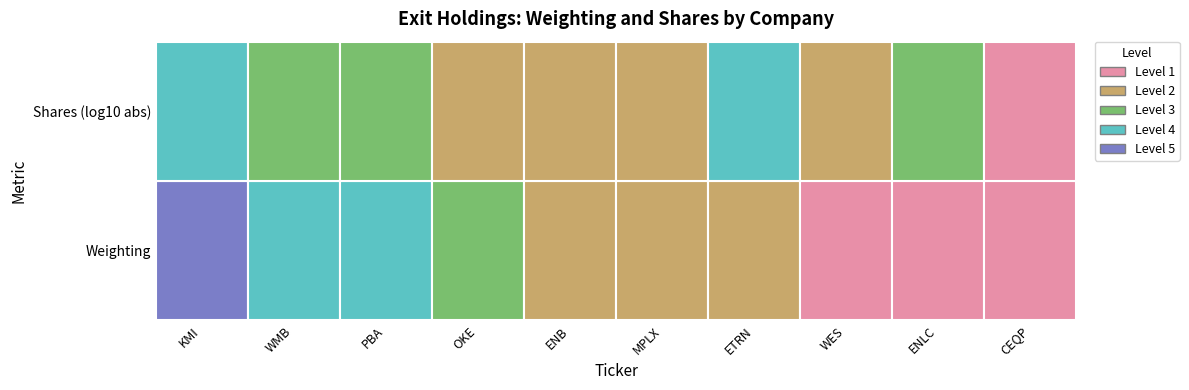

Is the value of shares at 3 greater than the value of weighting at 6?

No